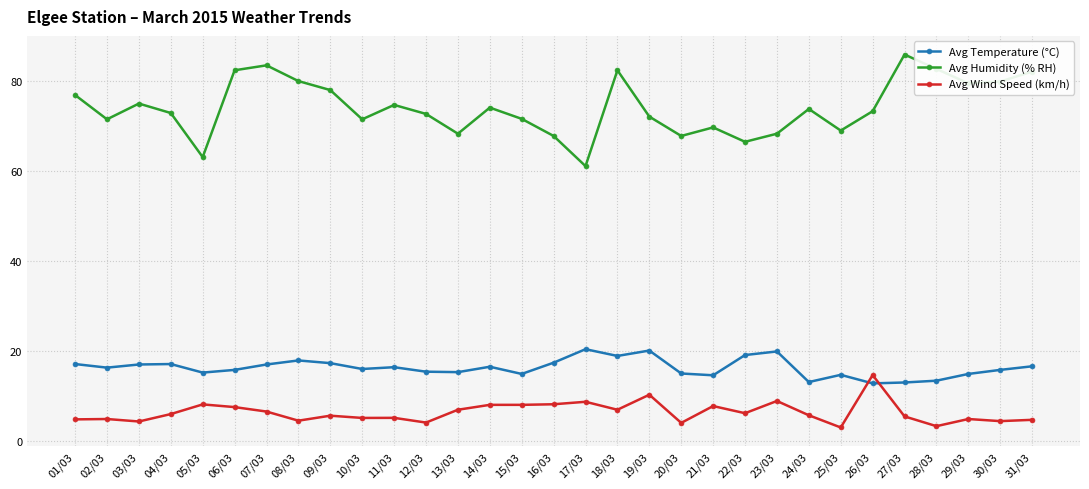

What is the difference between the Avg Temperature (°C) values at 26/03 and 04/03?

4.3